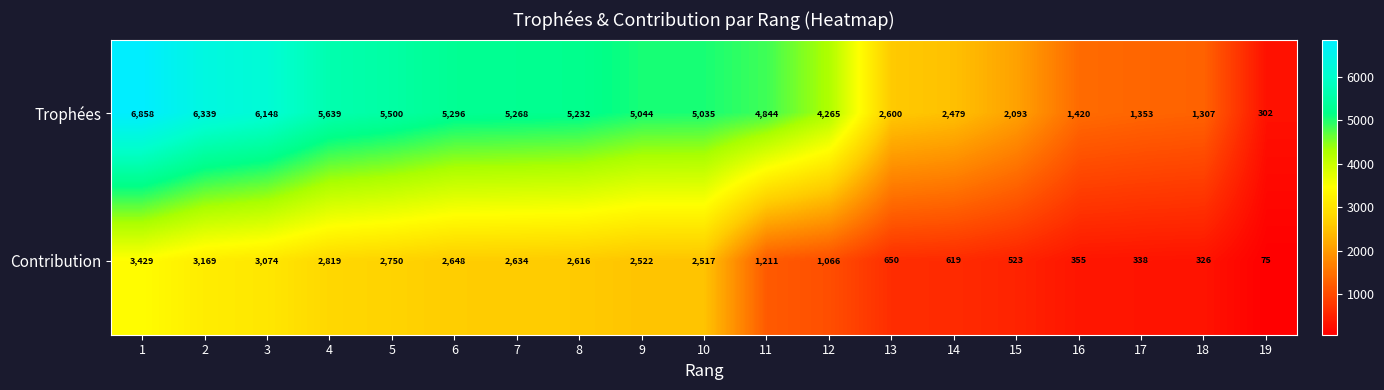

Which category has the lowest value across all series?

19